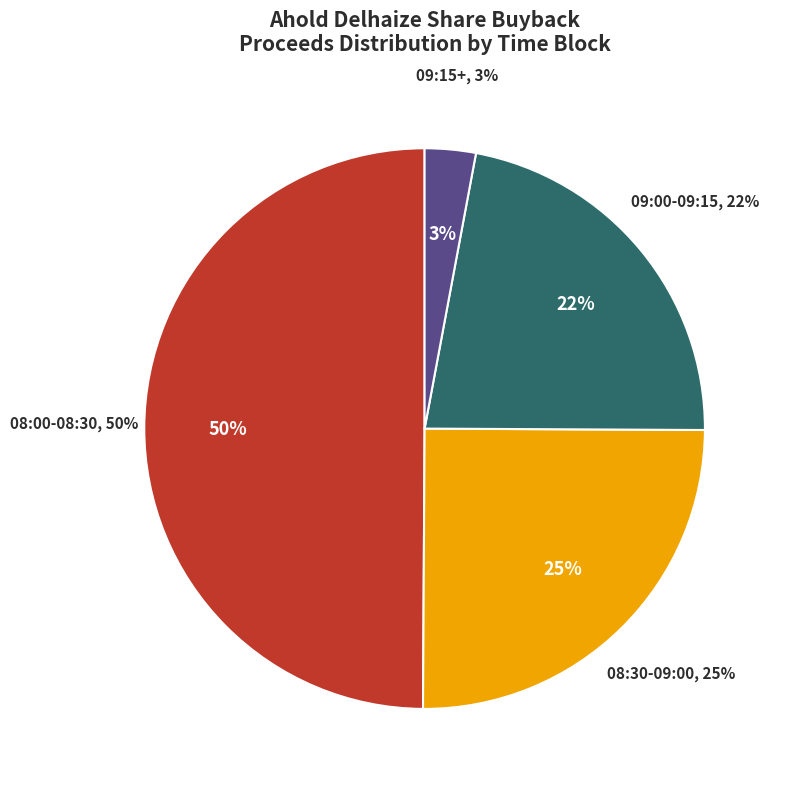

The 7 slice represents 12% of the pie. True or false?

False